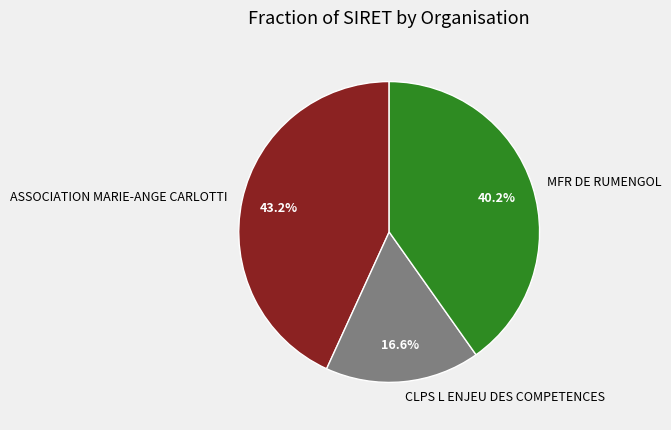

Approximately how many times larger is the value at ASSOCIATION MARIE-ANGE CARLOTTI compared to CLPS L ENJEU DES COMPETENCES?

2.6